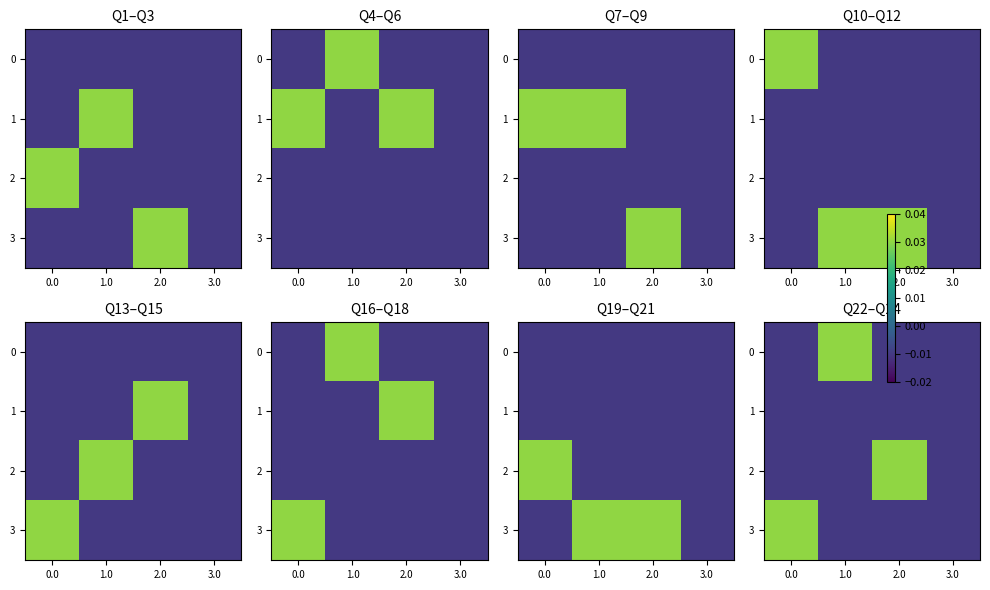

True or false: 1 has a value of -0.0 at 1.0.

True